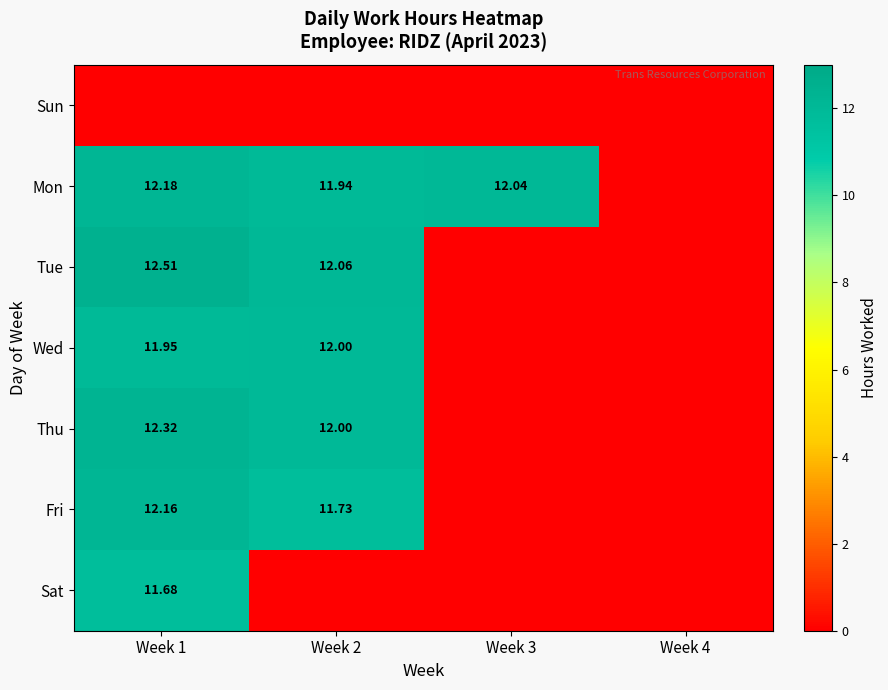

Between Week 2 and Week 4, which is larger?

Week 2